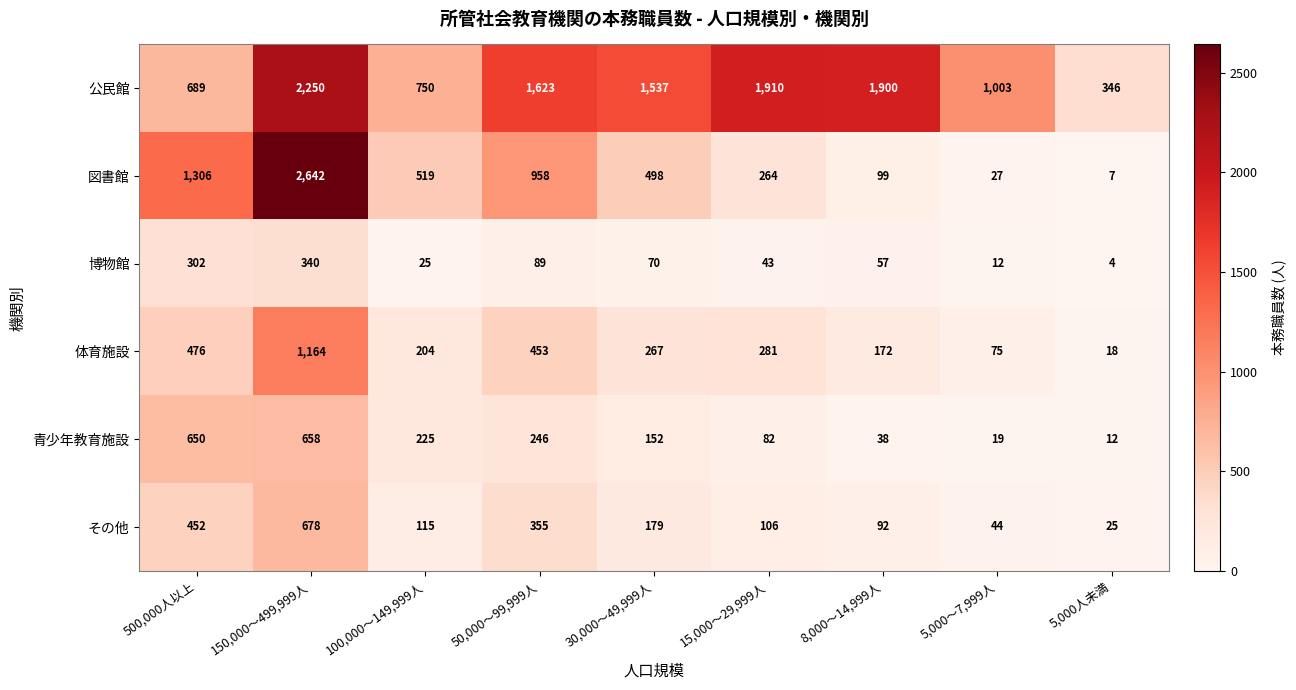

Which series has the largest total across all categories?

公民館